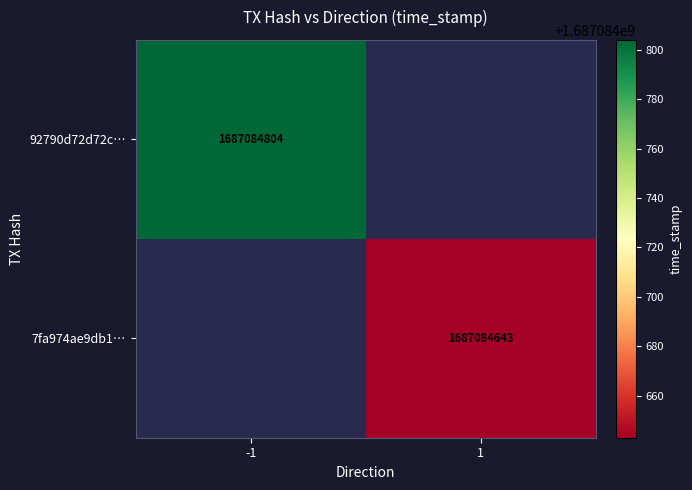

Reading left to right, extract all data points from this chart.

92790d72d72cdb801706b27c670a7239a3ef769: -1	1687084804
7fa974ae9db153e82a8c7ca2930cb58bf0d6a05: 1	1687084643